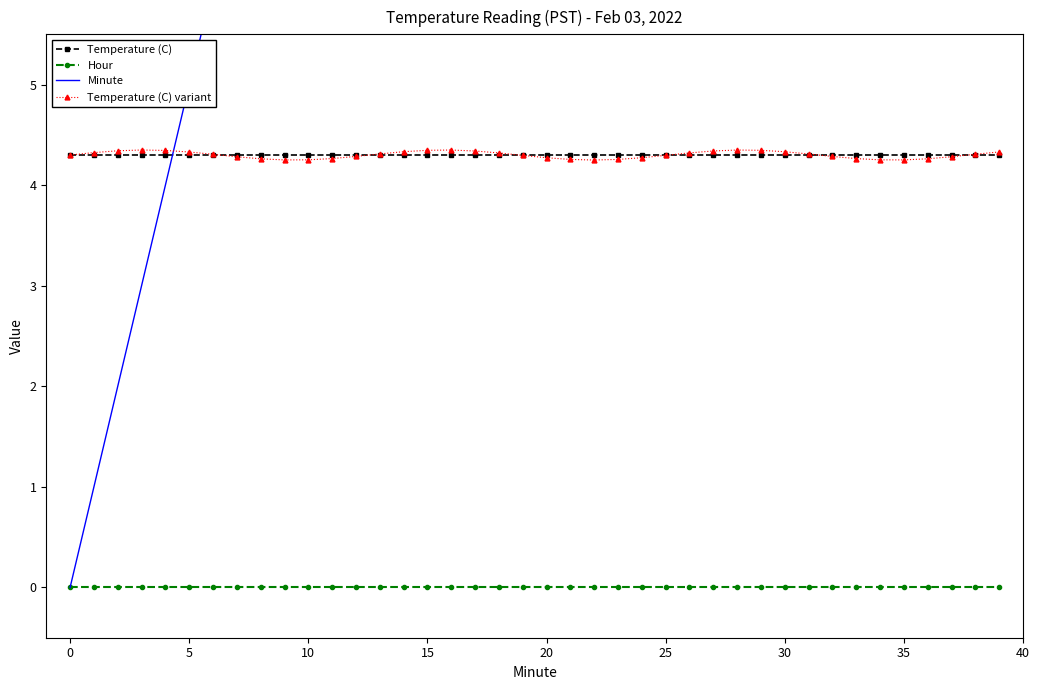

How many intersections are there between Minute and Temperature (C) variant?

1